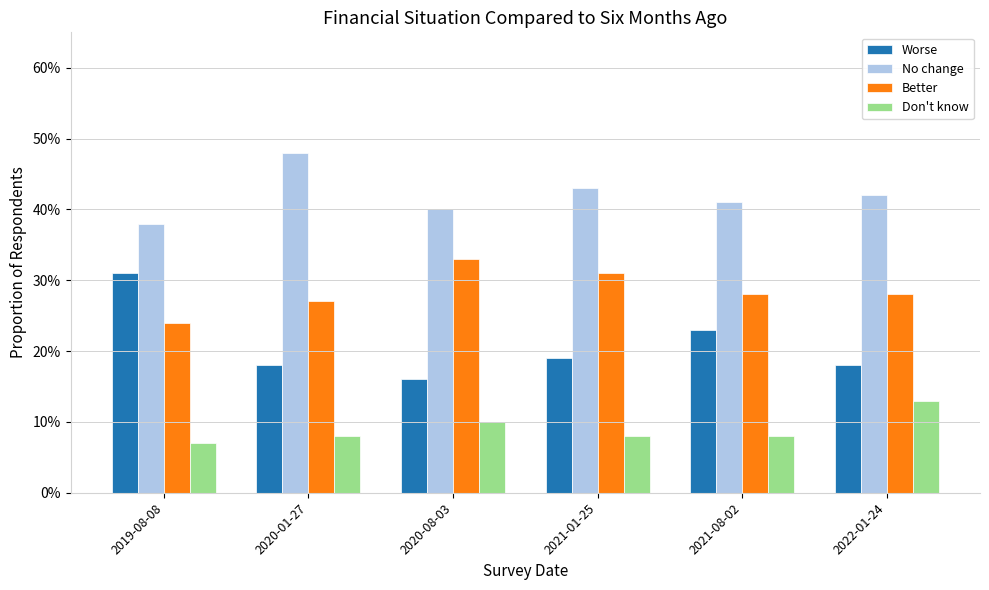

Rank the series at 2020-08-03 from lowest to highest value.

Don't know, Worse, Better, No change